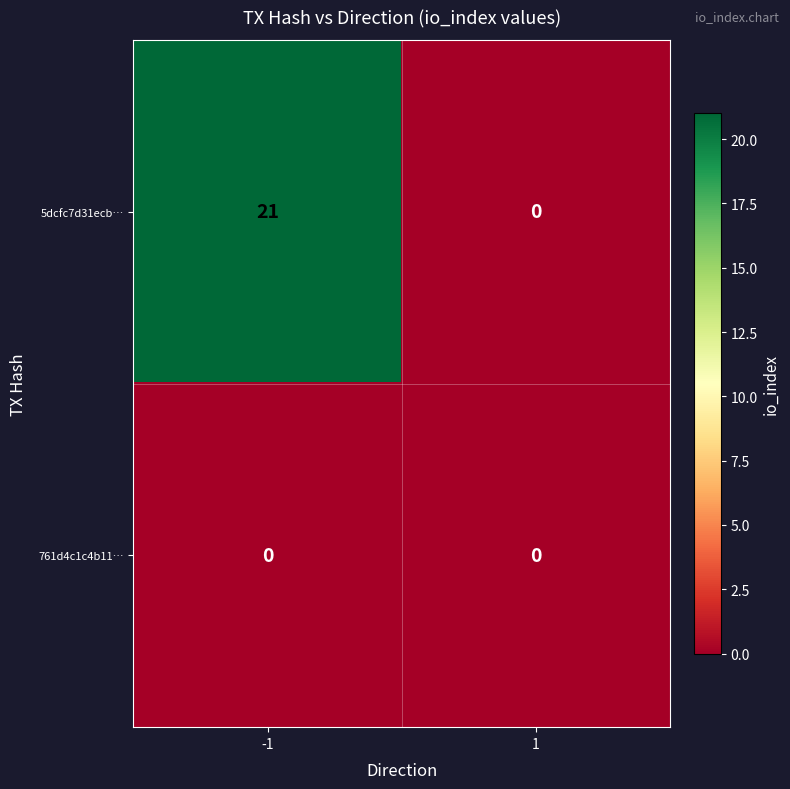

Rank the series by their average value, from lowest to highest.

761d4c1c4b11…, 5dcfc7d31ecb…